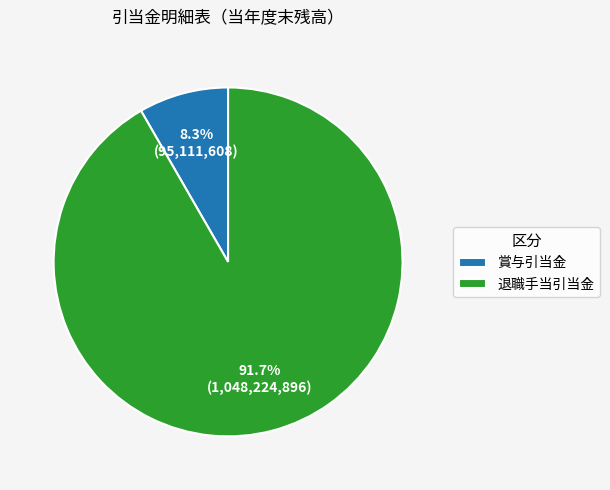

Is 賞与引当金 the majority of the pie?

No